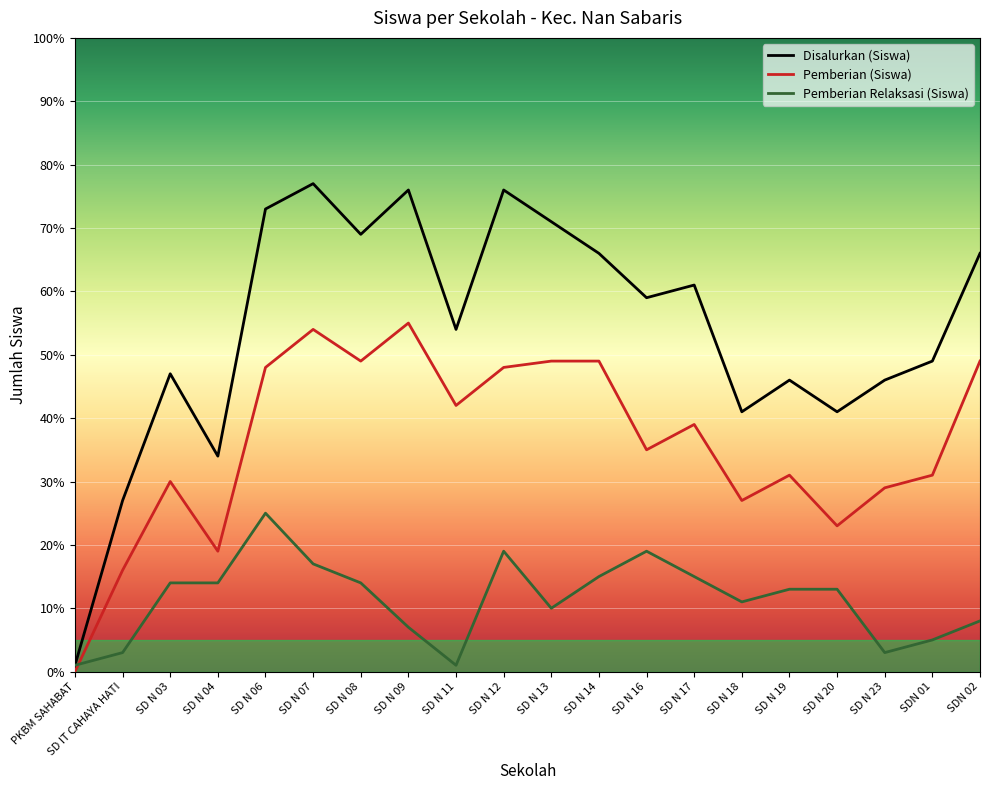

What is the sum of all Disalurkan (Siswa) values?

1080